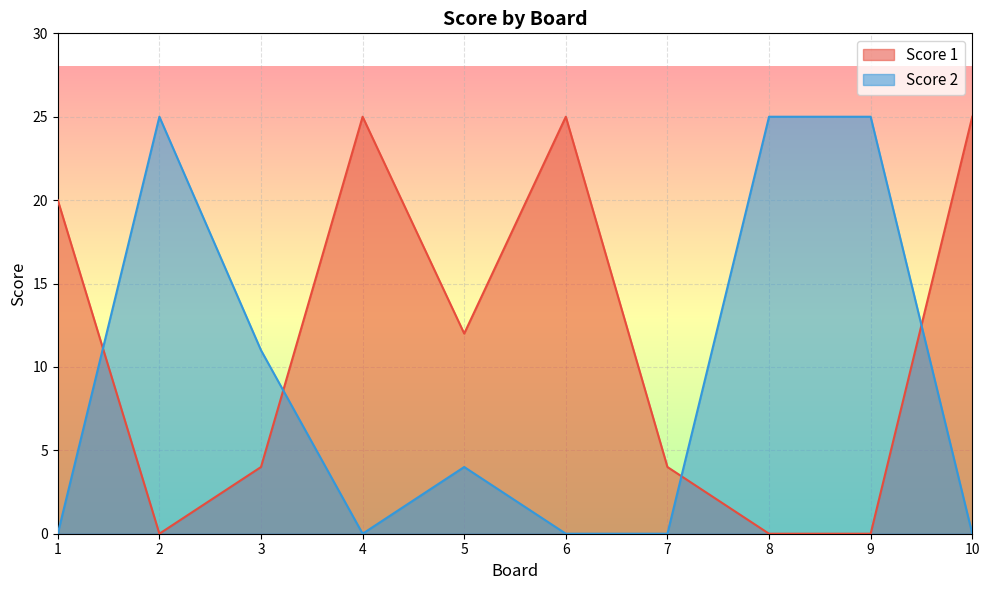

How many lines are shown in the chart?

2